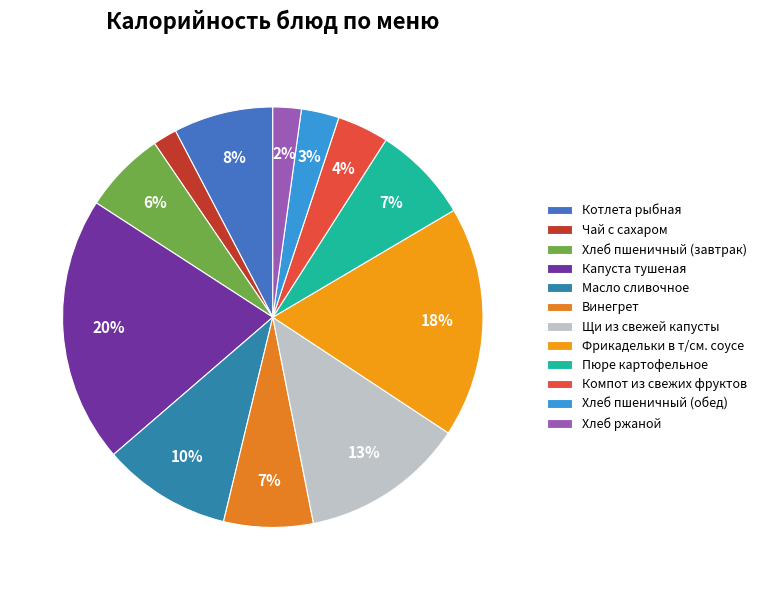

To the nearest percent, what is the average slice percentage?

8%